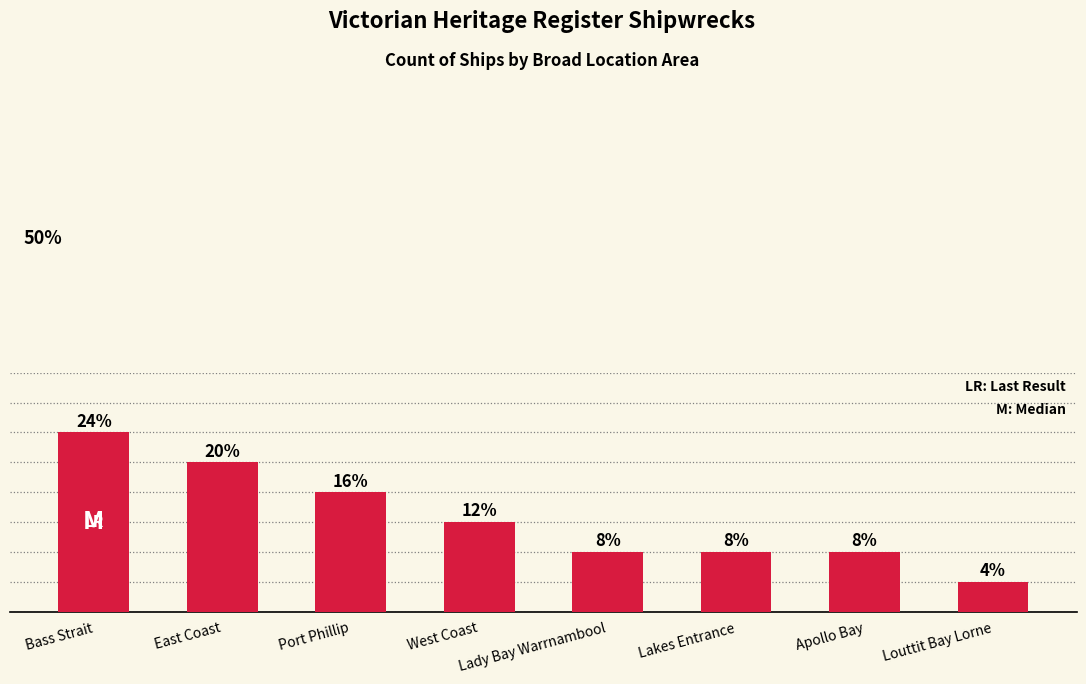

List the labels in order of value, largest first.

Bass Strait, East Coast, Port Phillip, West Coast, Lady Bay Warrnambool, Lakes Entrance, Apollo Bay, Louttit Bay Lorne